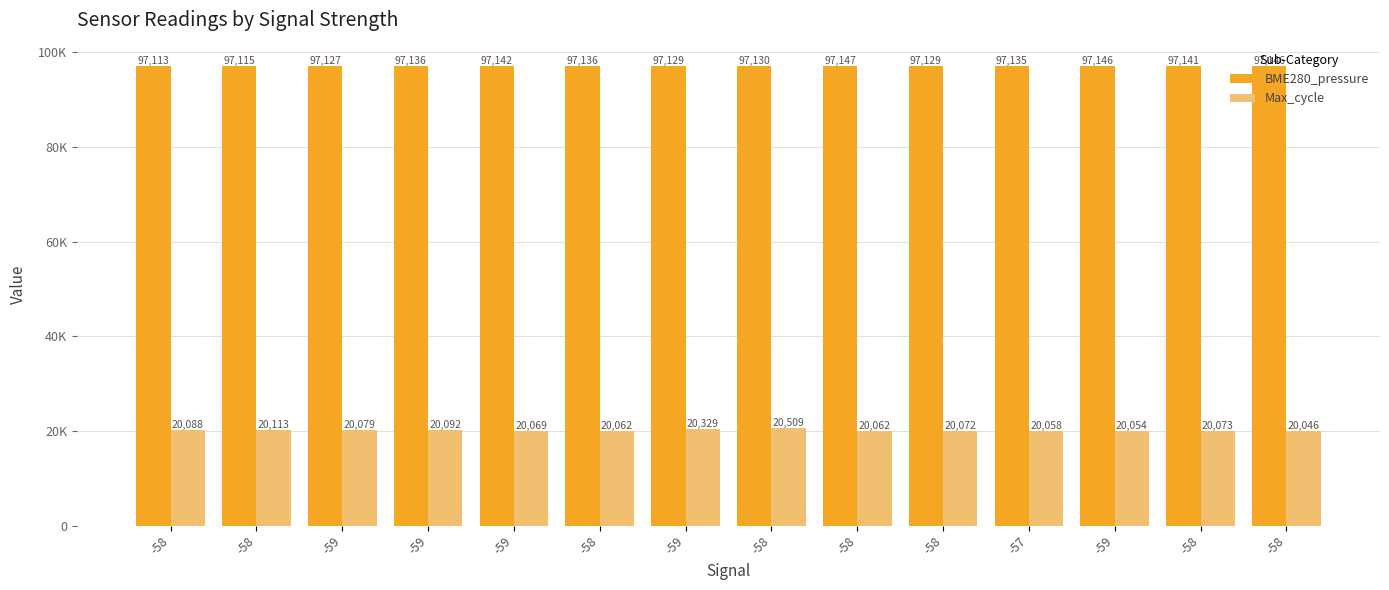

What are all the series names shown in the legend?

BME280_pressure, Max_cycle